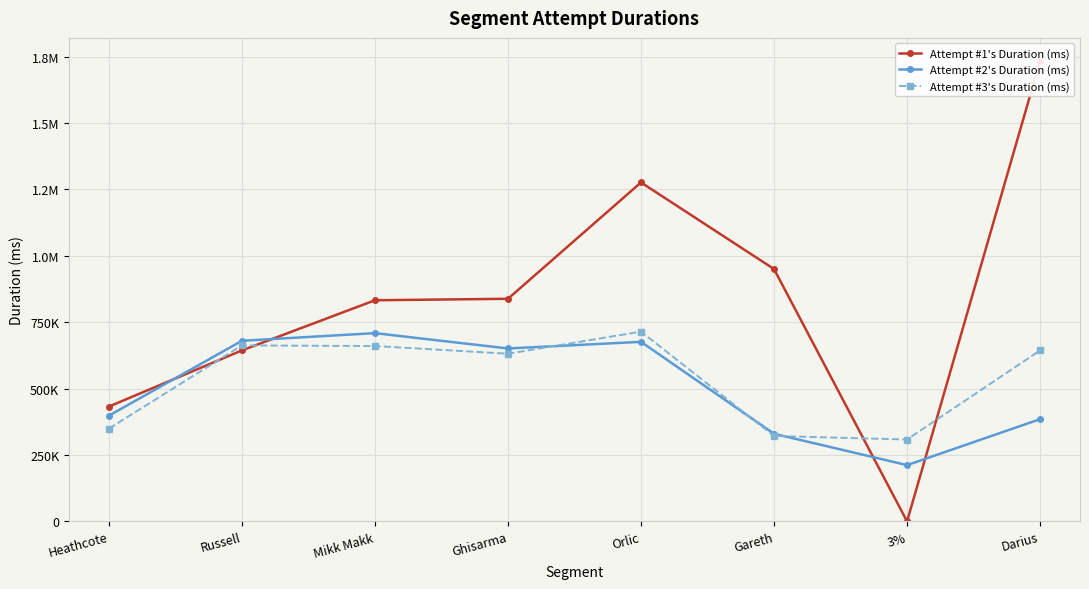

Does the chart display data point markers on the line(s)?

Yes